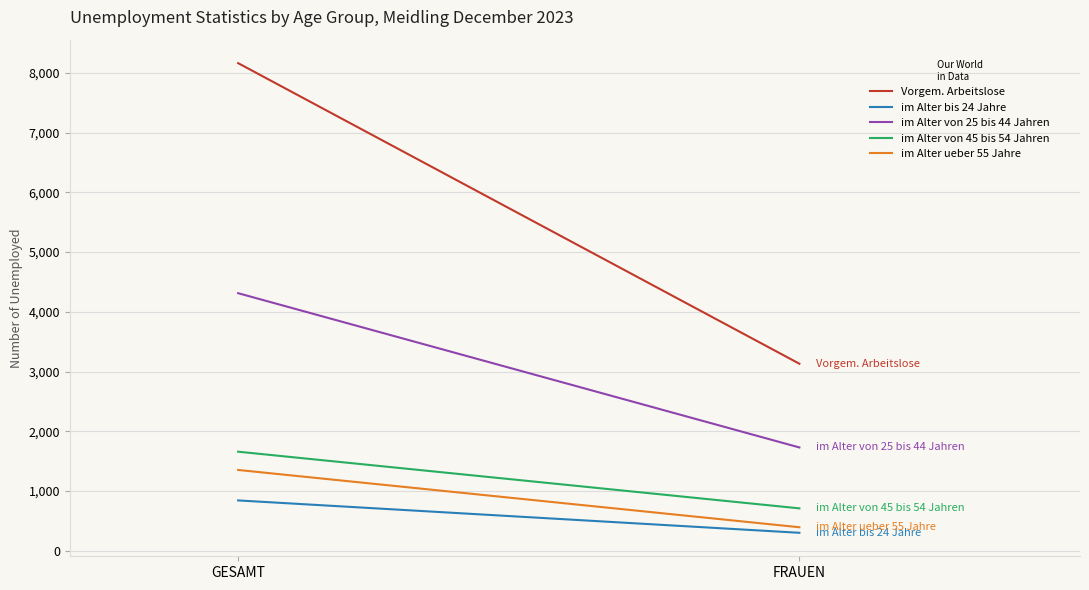

What is the label of the 2nd point from the left?

FRAUEN